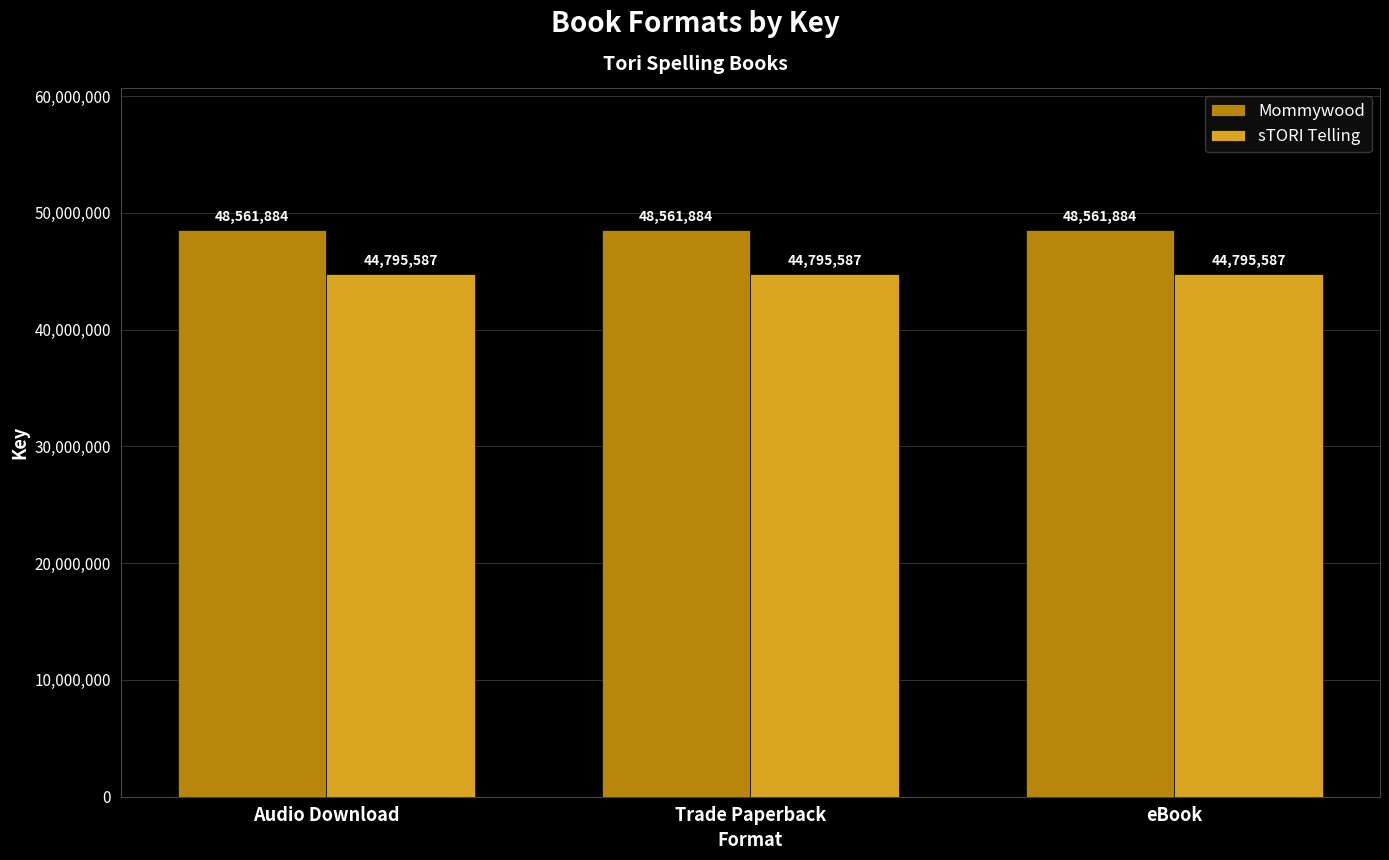

Read the sTORI Telling value at Trade Paperback.

44795587